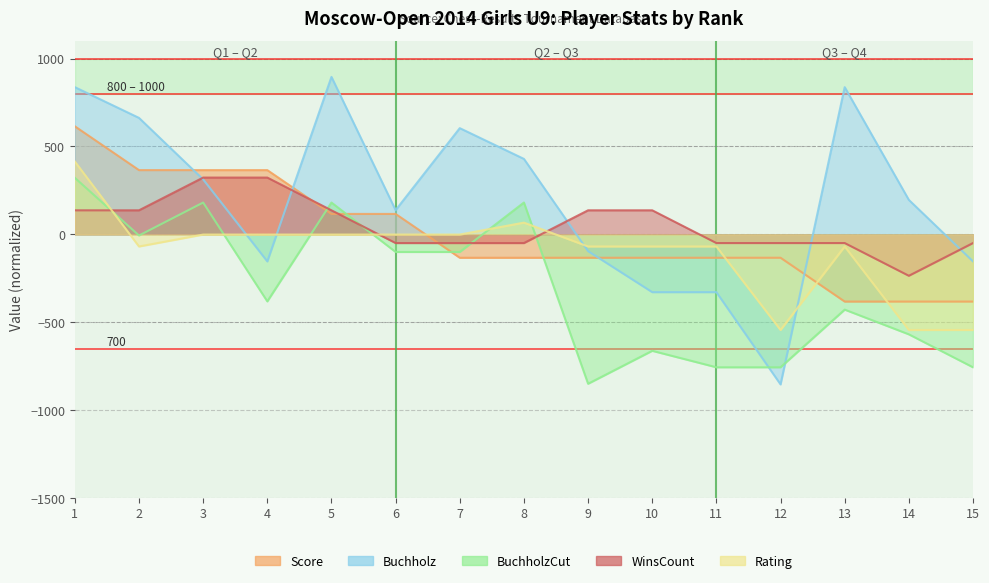

Reading right to left, what are all the values shown in this chart?

Score: 15=-382.2	14=-382.2	13=-382.2	12=-132.9	11=-132.9	10=-132.9	9=-132.9	8=-132.9	7=-132.9	6=116.3	5=116.3	4=365.5	3=365.5	2=365.5	1=614.8
Buchholz: 15=-153.7	14=196.1	13=837.5	12=-853.5	11=-328.7	10=-328.7	9=-95.4	8=429.4	7=604.3	6=137.8	5=895.8	4=-153.7	3=312.7	2=662.6	1=837.5
BuchholzCut: 15=-756.1	14=-568.7	13=-428.1	12=-756.1	11=-756.1	10=-662.4	9=-849.8	8=181.1	7=-100.1	6=-100.1	5=181.1	4=-381.2	3=181.1	2=-6.3	1=321.7
WinsCount: 15=-49.3	14=-235.5	13=-49.3	12=-49.3	11=-49.3	10=136.9	9=136.9	8=-49.3	7=-49.3	6=-49.3	5=136.9	4=323.1	3=323.1	2=136.9	1=136.9
Rating: 15=-543.9	14=-543.9	13=-68.9	12=-543.9	11=-68.9	10=-68.9	9=-68.9	8=66.9	7=-1.0	6=-1.0	5=-1.0	4=-1.0	3=-1.0	2=-68.9	1=414.3